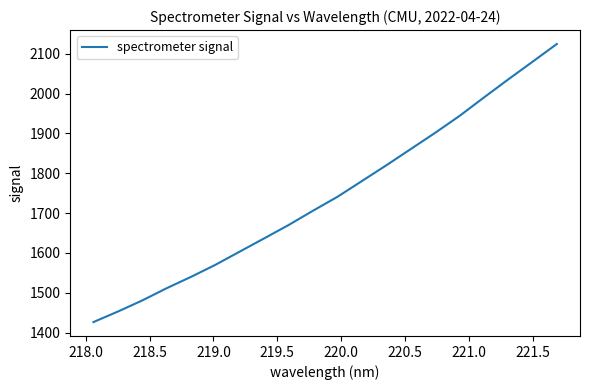

What is the minimum value shown in the chart?

1426.4